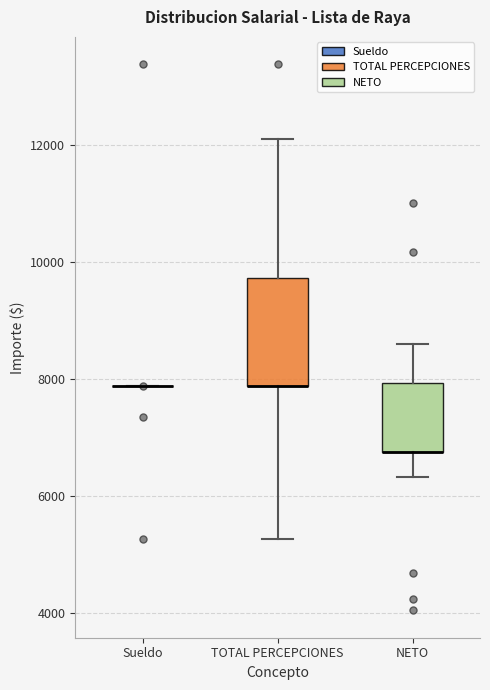

Reading left to right, transcribe this box plot: for each box, give where its median line is, the range the box spans, and where its two whiskers end, as read against the y-axis. The values are not printed on the chart, so give them approximately, as read against the axis.

Sueldo: box collapsed to a line at 7800, whiskers 7800 to 7800
TOTAL PERCEPCIONES: median 7800 (drawn on the box's lower edge), box 7800 to 9800, whiskers 5200 to 12000
NETO: median 6800 (drawn on the box's lower edge), box 6800 to 8000, whiskers 6400 to 8600